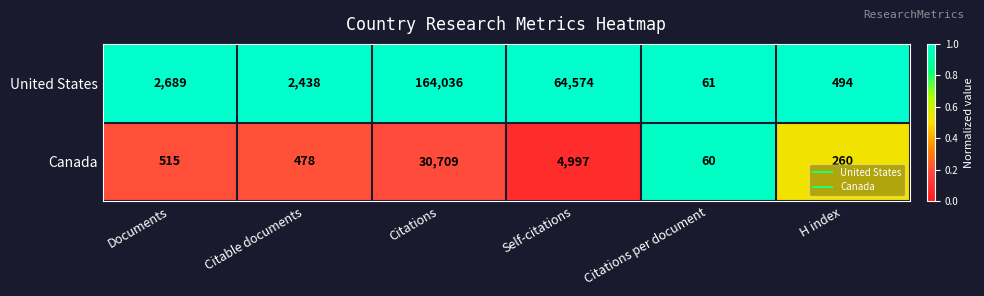

At which category is the sum across all series the highest?

Citations